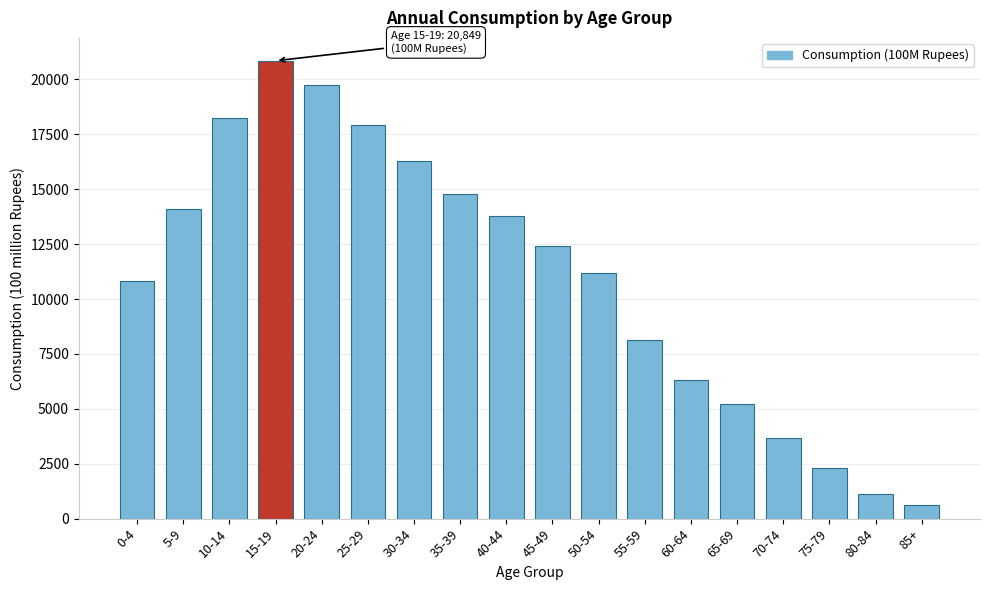

Reading left to right, transcribe all the data shown in this chart.

10829.3	14089.2	18244.0	20848.9	19766.5	17935.4	16287.9	14781.2	13767.3	12417.5	11195.9	8154.0	6323.3	5235.8	3668.2	2314.7	1101.9	600.5